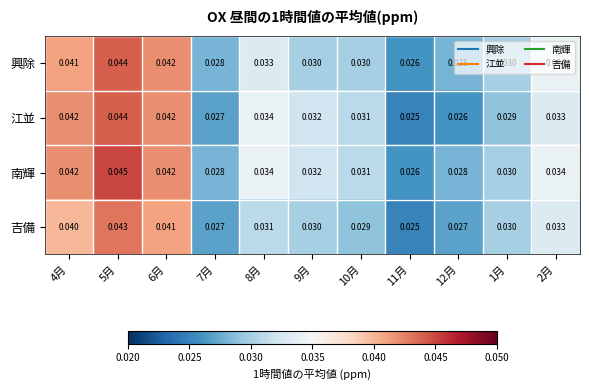

Which series changed the most between 4月 and 1月?

江並